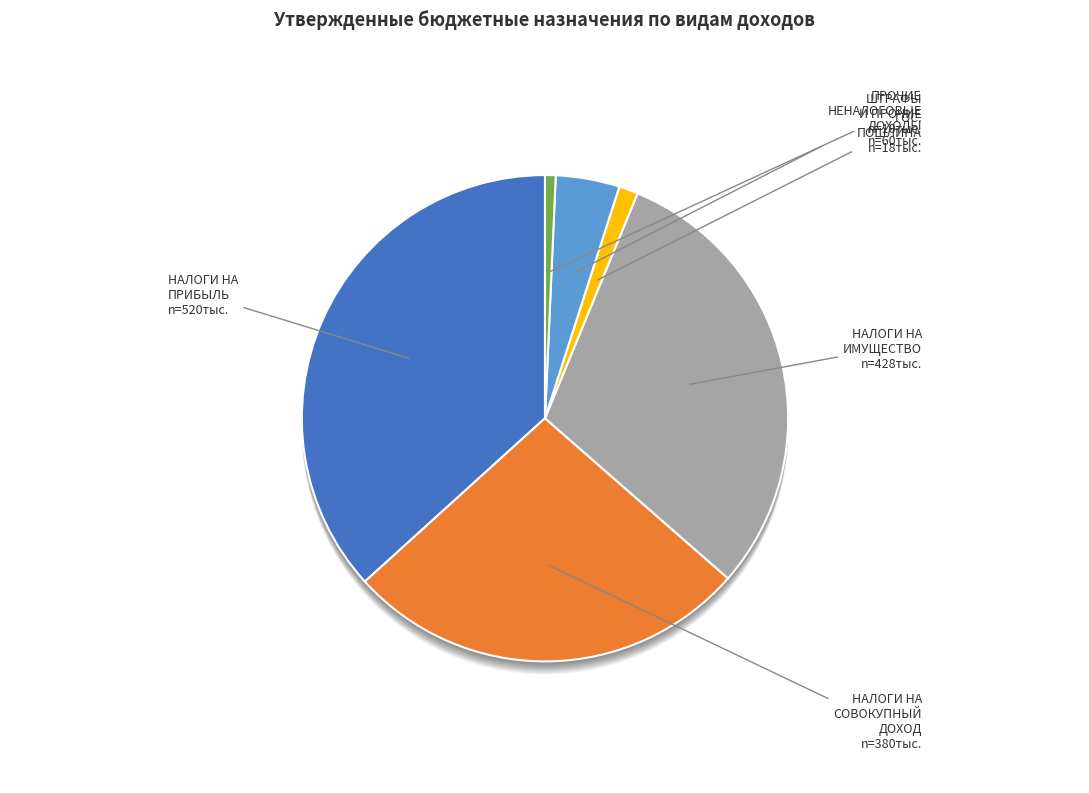

What percentage do НАЛОГИ НА ПРИБЫЛЬ, ДОХОДЫ and ШТРАФЫ И ПРОЧИЕ together represent?

37.4%